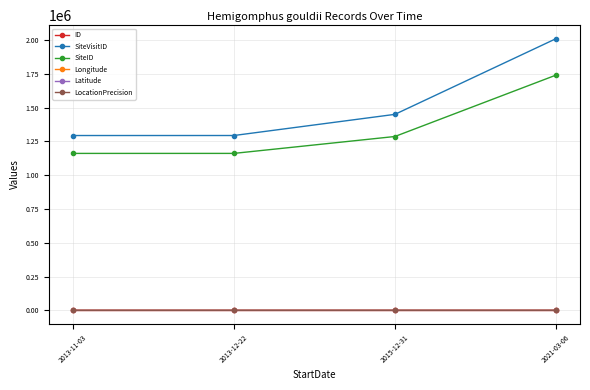

Is the value of ID at 2013-11-03 greater than the value of SiteID at 2013-12-22?

No